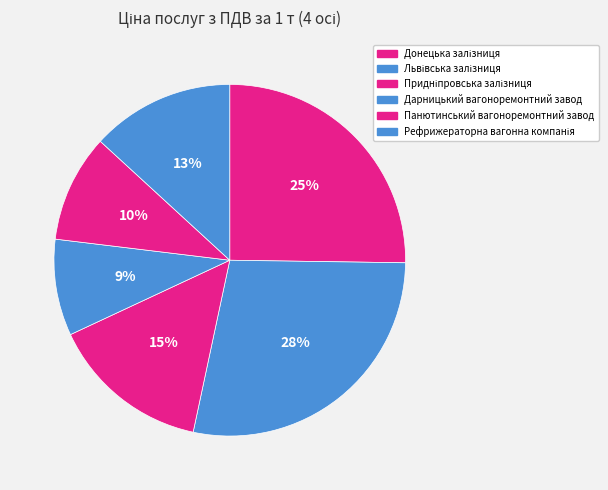

How many slices are in this pie chart?

6